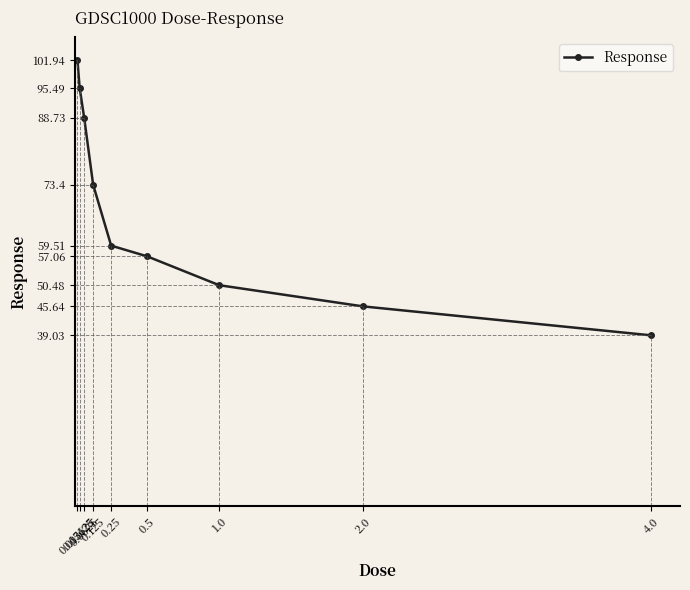

What is the minimum value shown in the chart?

39.0